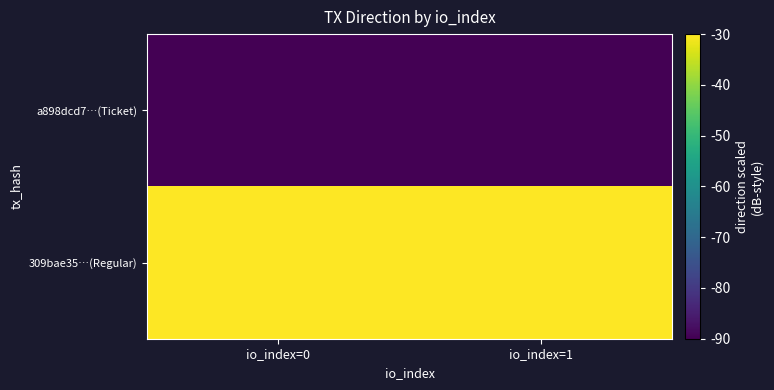

Reading left to right, transcribe all the data shown in this chart.

a898dcd7…(Ticket): io_index=0=-90	io_index=1=-90
309bae35…(Regular): io_index=0=-30	io_index=1=-30